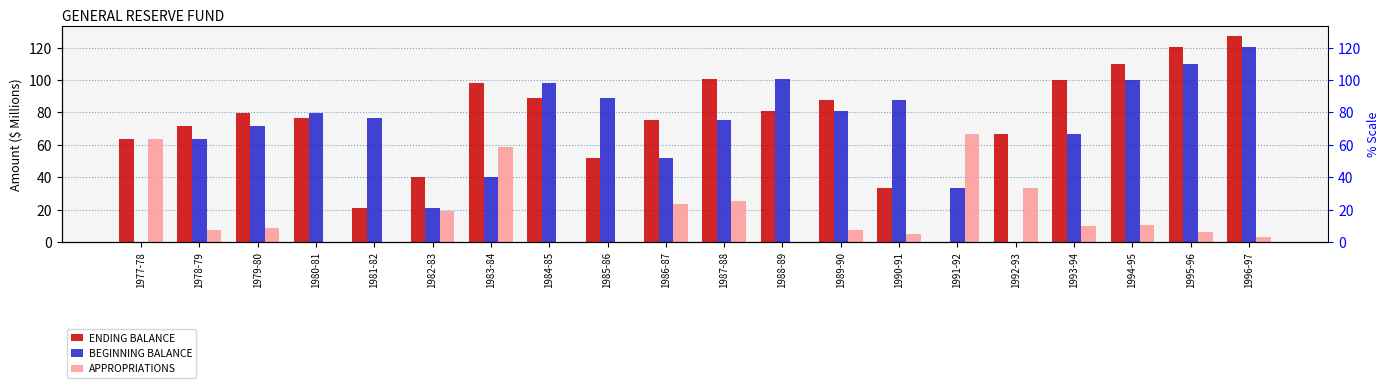

The value of ENDING BALANCE at 1996-97 is 127.0. True or false?

True